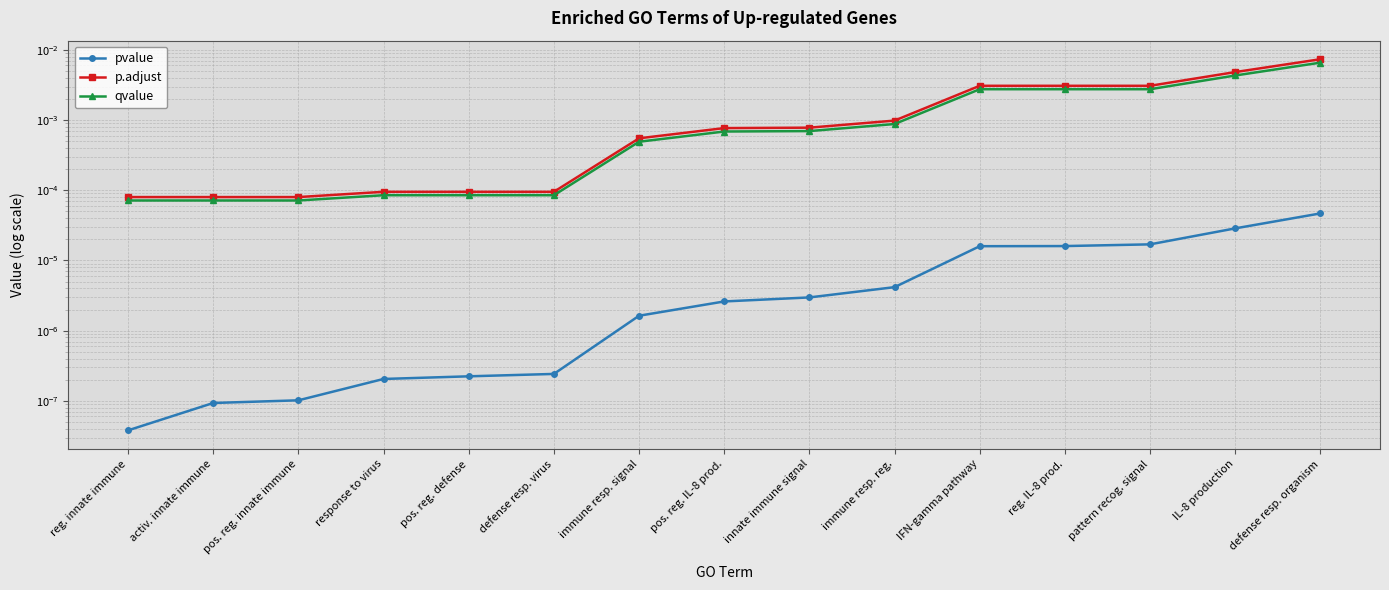

At how many categories does at least one series exceed 0?

15